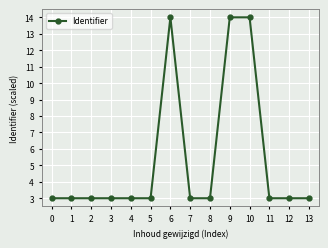

The value at 9 is 14.0. True or false?

True